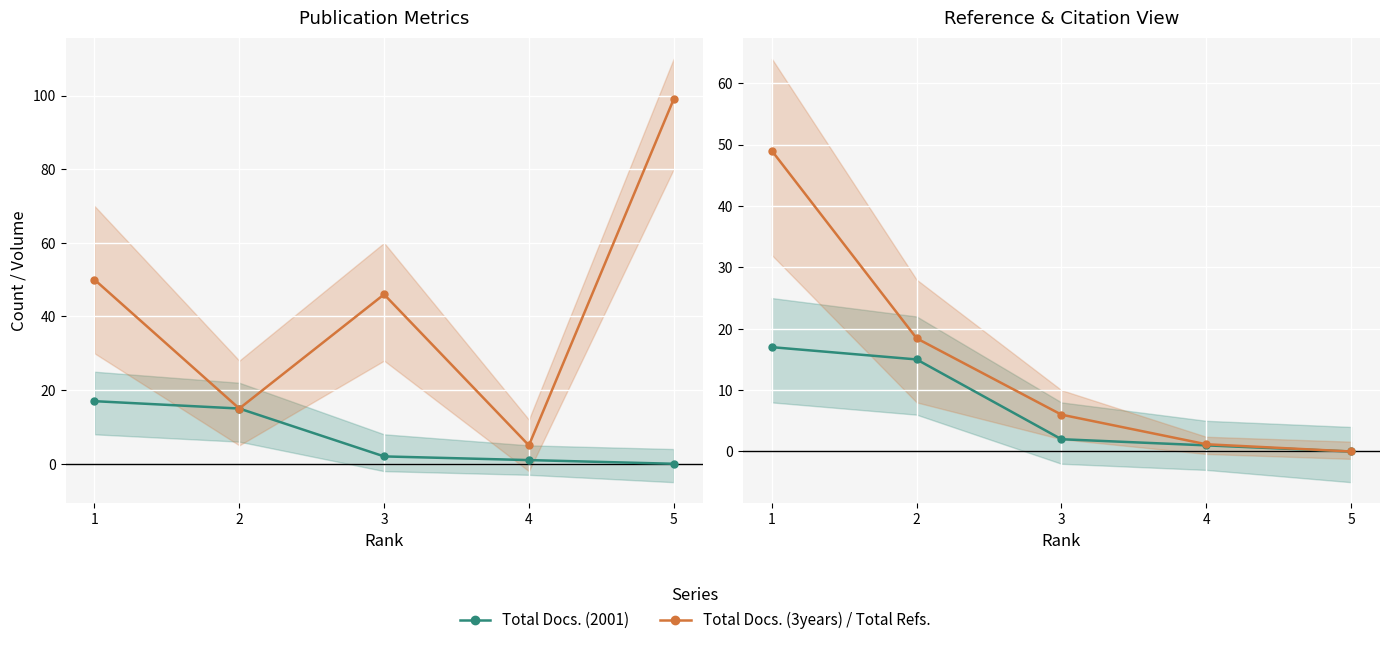

What is the average value of the Total Refs. (/50) series?

14.9